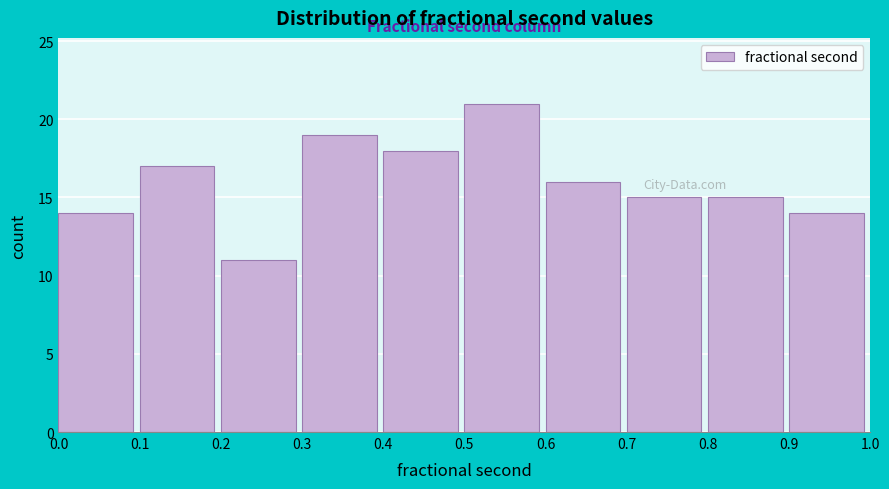

How tall is the bar that spans 0.7 to 0.8 on the x-axis? The values are not printed on the chart, so give them approximately, as read against the axis.

15